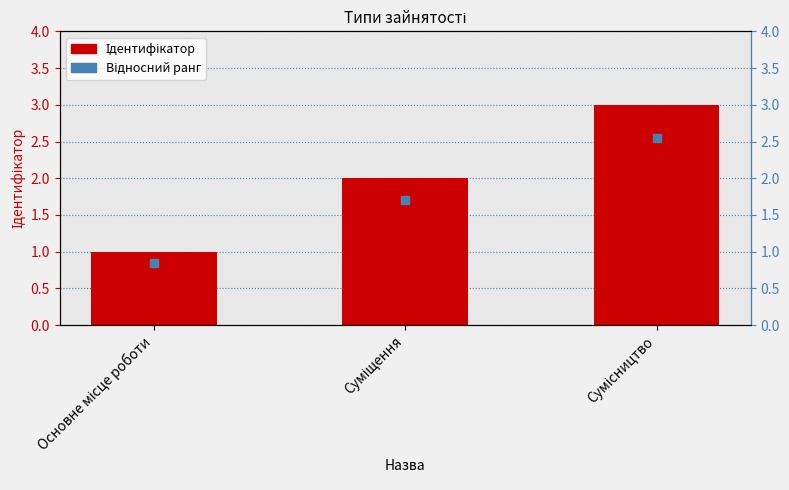

What is the total value across all series at Сумісництво?

5.5